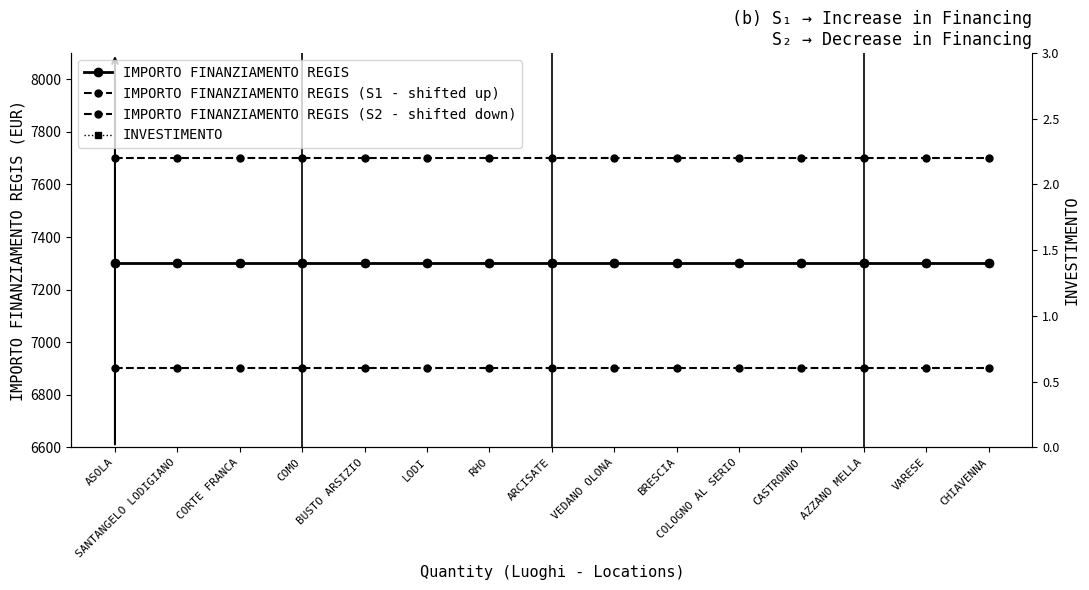

Rank the categories by INVESTIMENTO value from highest to lowest.

ASOLA, SANTANGELO LODIGIANO, CORTE FRANCA, COMO, BUSTO ARSIZIO, LODI, RHO, ARCISATE, VEDANO OLONA, BRESCIA, COLOGNO AL SERIO, CASTRONNO, AZZANO MELLA, VARESE, CHIAVENNA